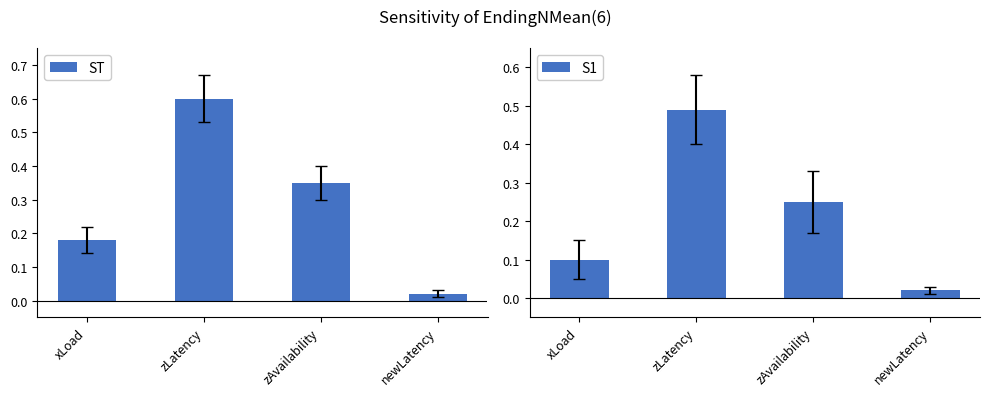

List the labels in order of S1 value, largest first.

zLatency, zAvailability, xLoad, newLatency